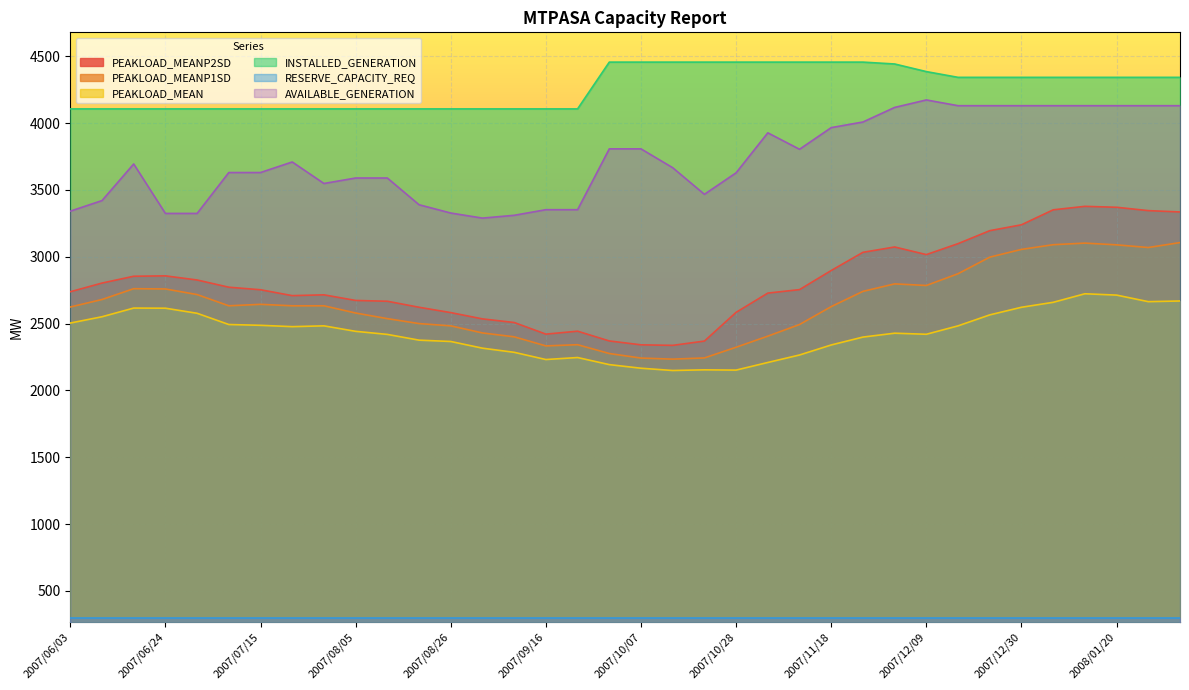

True or false: PEAKLOAD_MEANP2SD and PEAKLOAD_MEAN cross at least once.

False